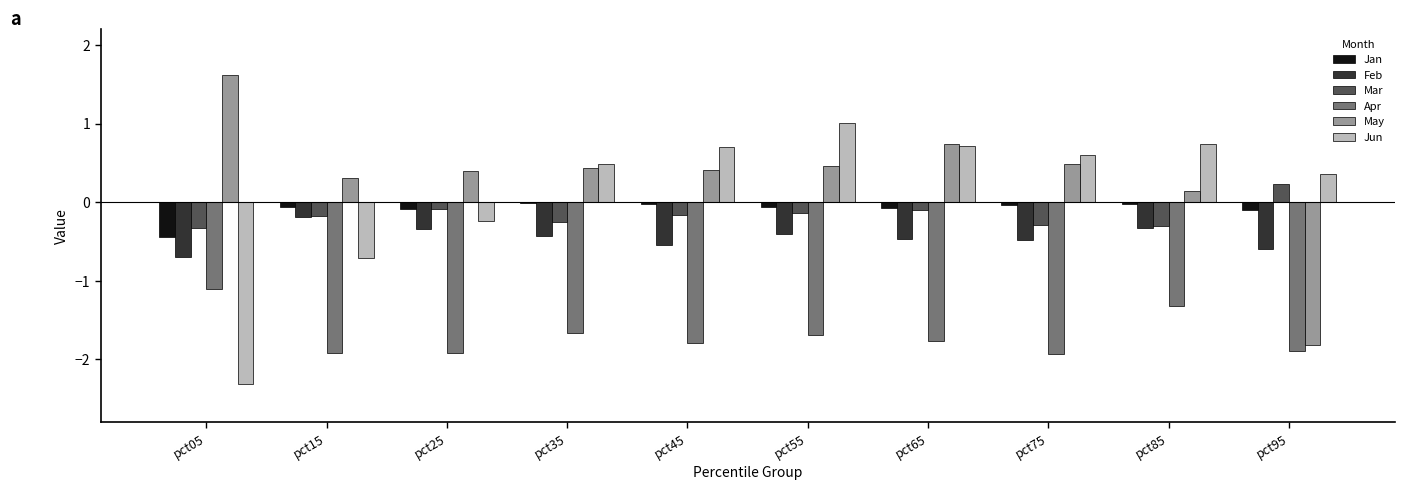

What is the maximum value for May?

1.6